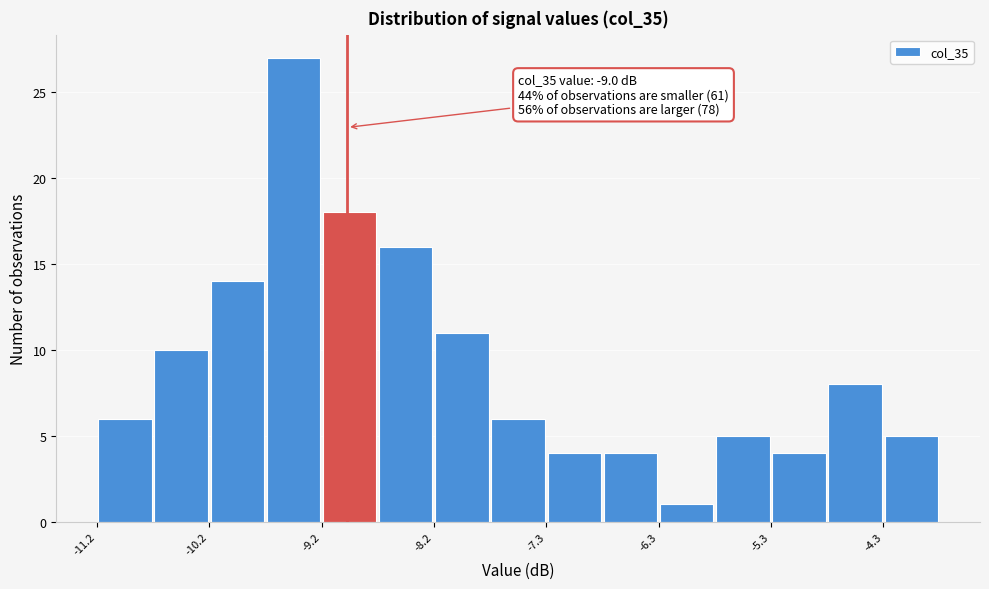

Over which range of the x-axis is the bar tallest?

-9.7 to -9.2